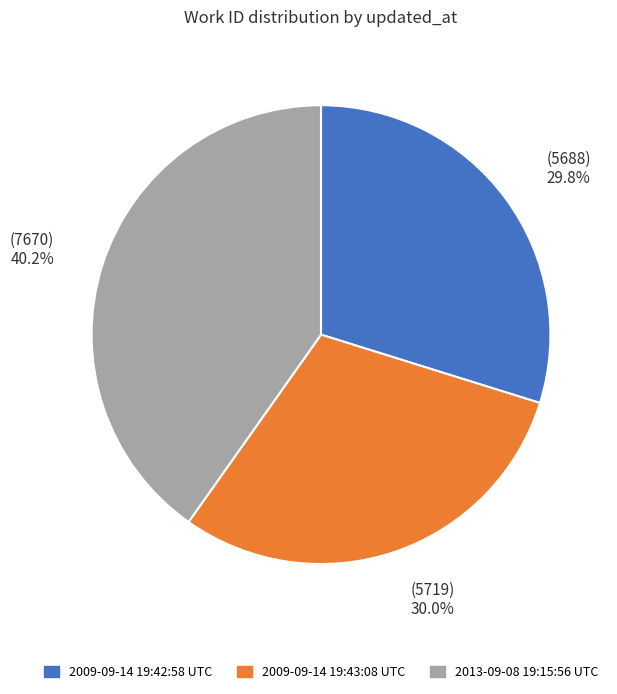

How many slices are in this pie chart?

3